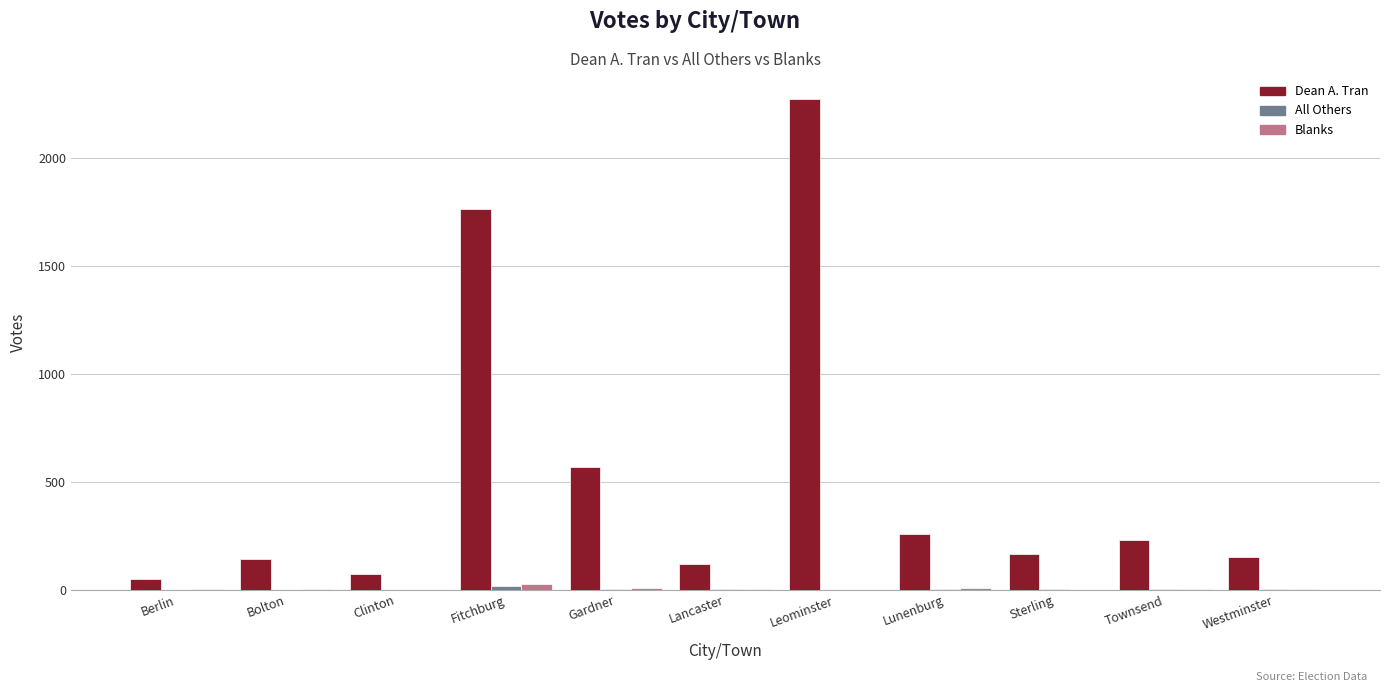

What is the difference between the Dean A. Tran values at Leominster and Fitchburg?

512